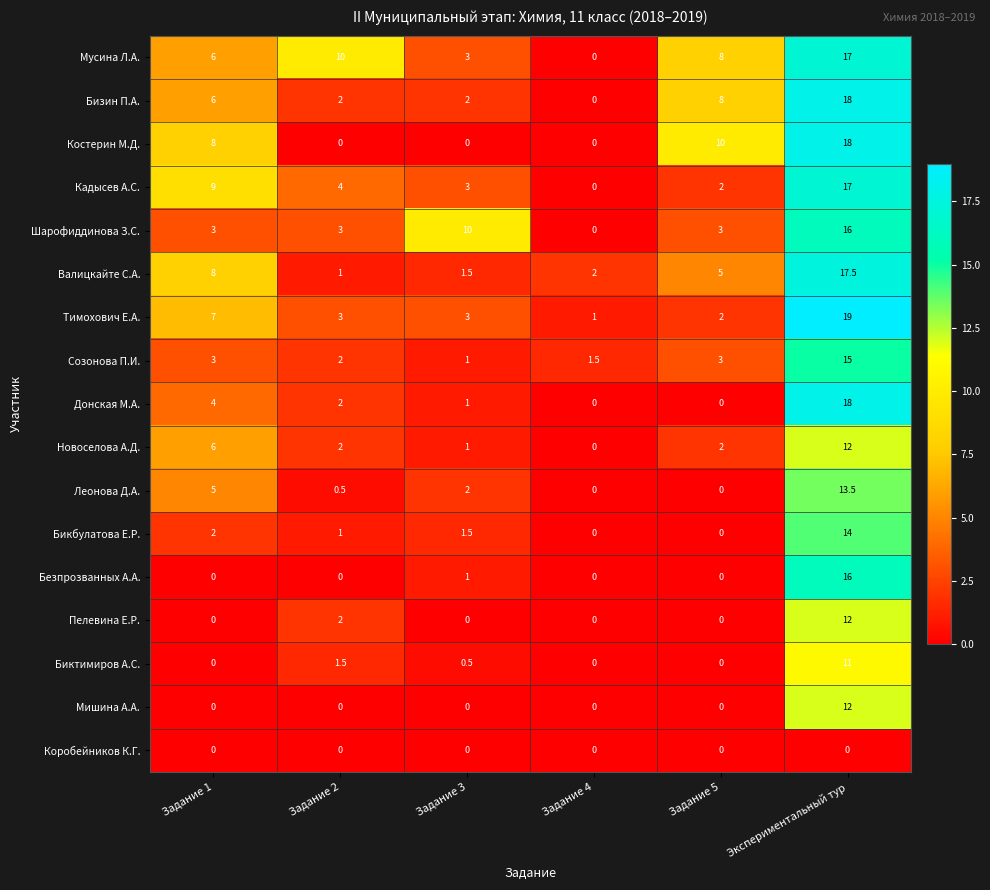

Which category has the highest value in the Новоселова А.Д. series?

Экспериментальный тур